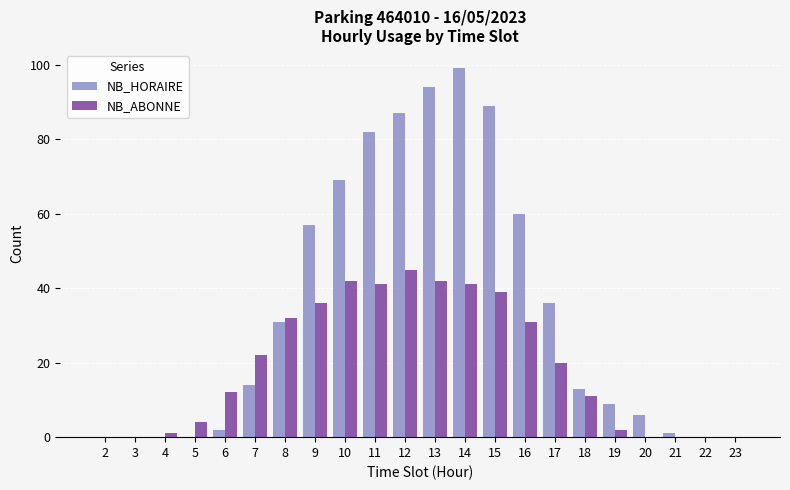

Reading left to right, list all the values displayed in this chart.

NB_HORAIRE: 2=0	3=0	4=0	5=0	6=2	7=14	8=31	9=57	10=69	11=82	12=87	13=94	14=99	15=89	16=60	17=36	18=13	19=9	20=6	21=1	22=0	23=0
NB_ABONNE: 2=0	3=0	4=1	5=4	6=12	7=22	8=32	9=36	10=42	11=41	12=45	13=42	14=41	15=39	16=31	17=20	18=11	19=2	20=0	21=0	22=0	23=0